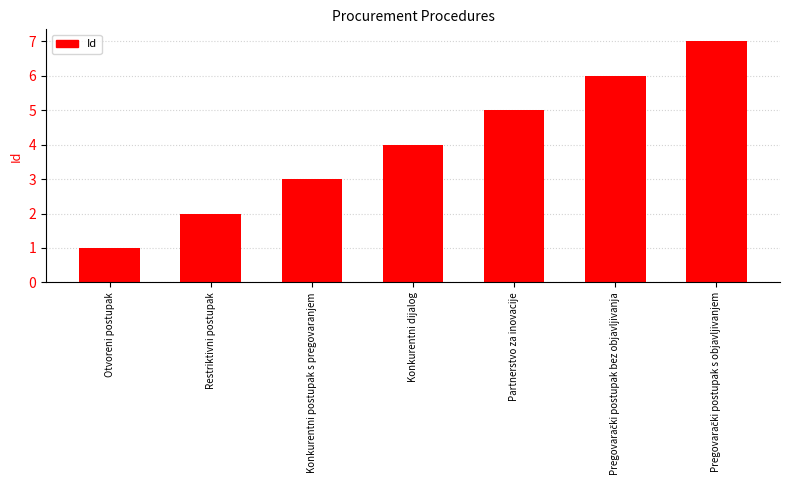

At which category does the chart reach its minimum across all series?

Otvoreni postupak